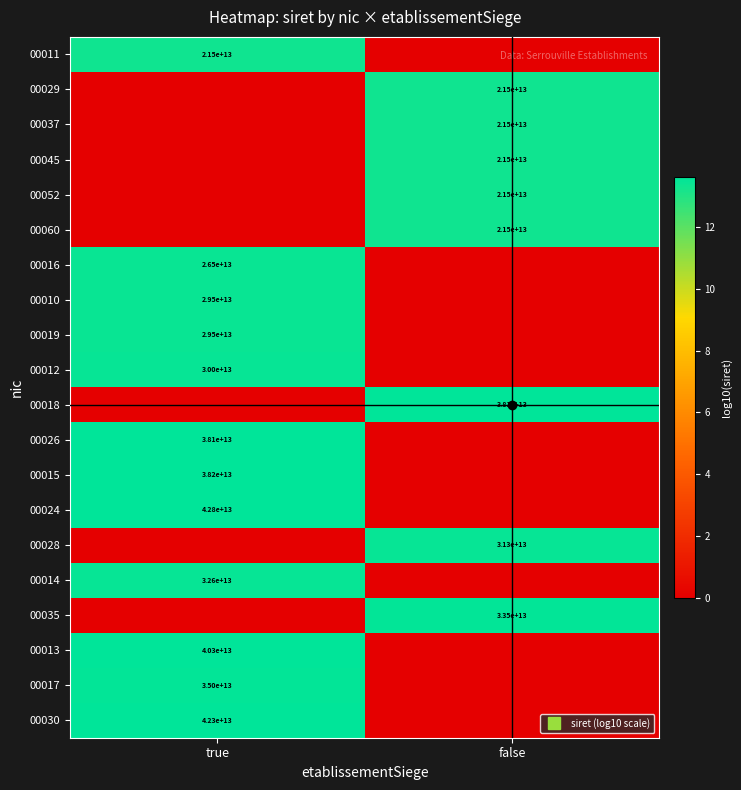

Where does the 00011 series first go above 13?

true